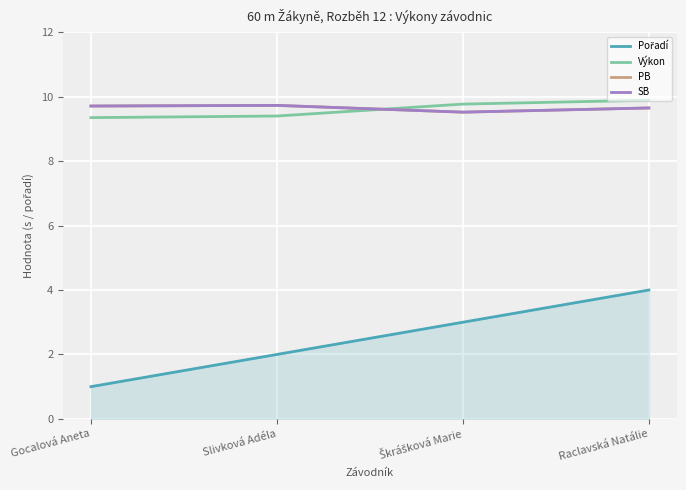

What is the label of the 1st point from the right?

Raclavská Natálie